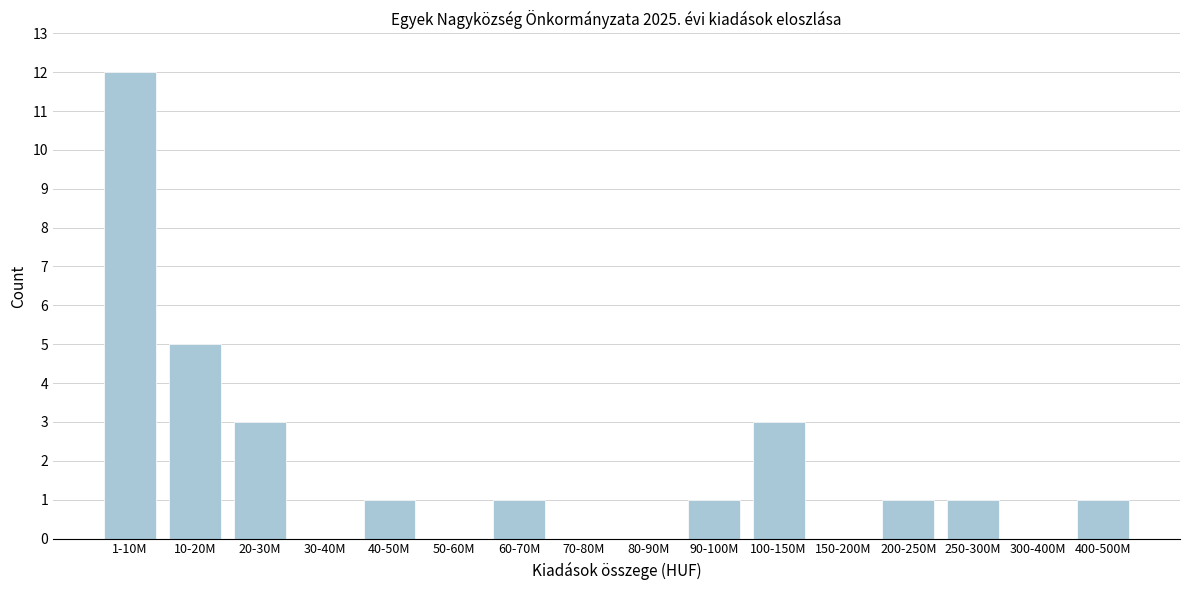

Reading left to right, what are all the values shown in this chart?

1-10M=12	10-20M=5	20-30M=3	30-40M=0	40-50M=1	50-60M=0	60-70M=1	70-80M=0	80-90M=0	90-100M=1	100-150M=3	150-200M=0	200-250M=1	250-300M=1	300-400M=0	400-500M=1